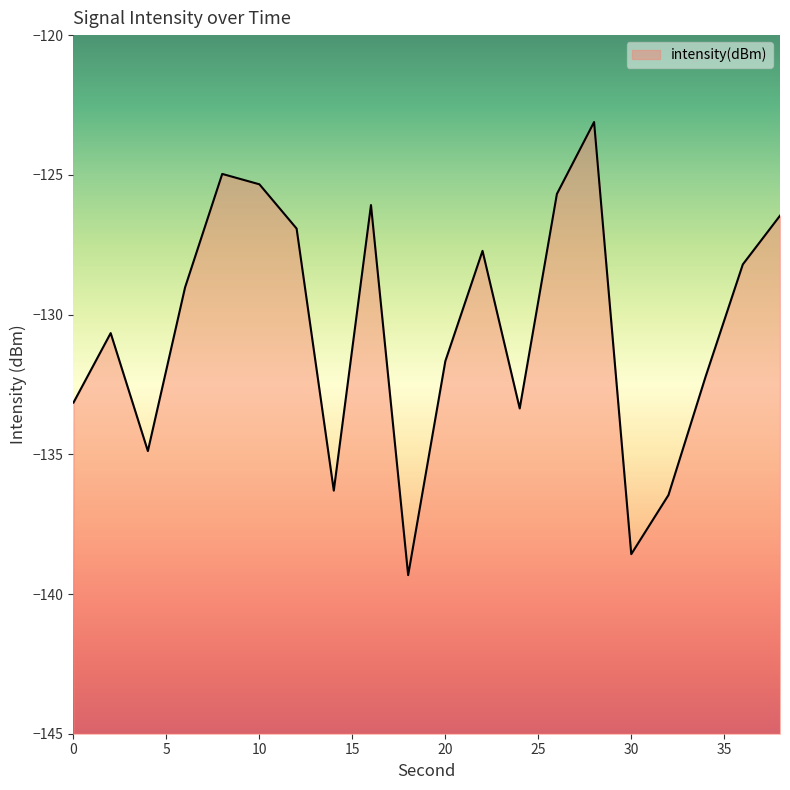

How many data points are less than -129?

11